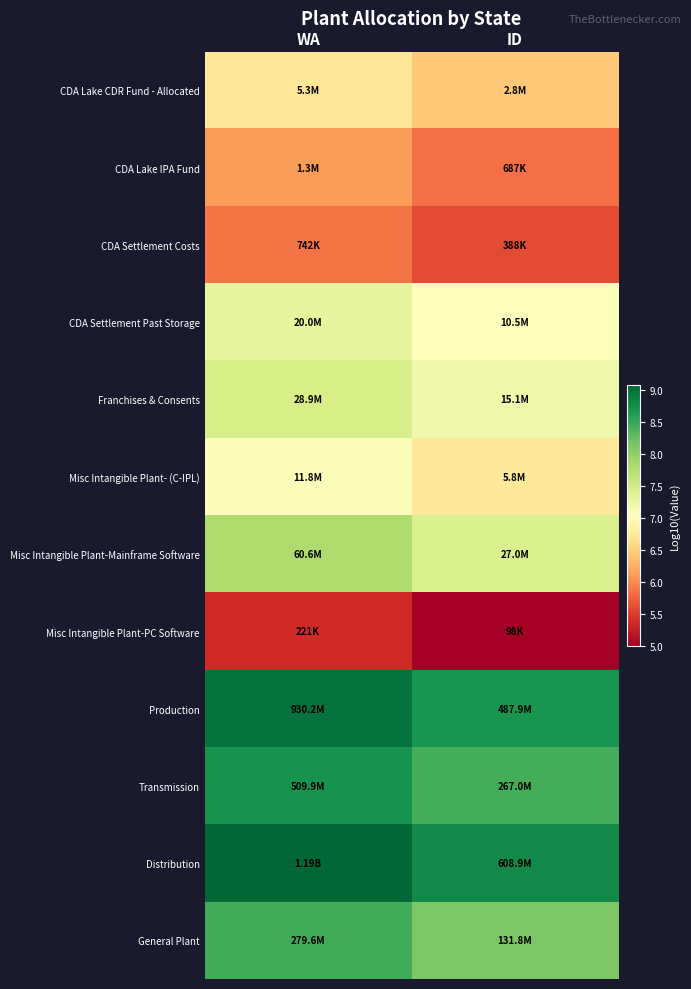

At which category is the sum across all series the highest?

WA